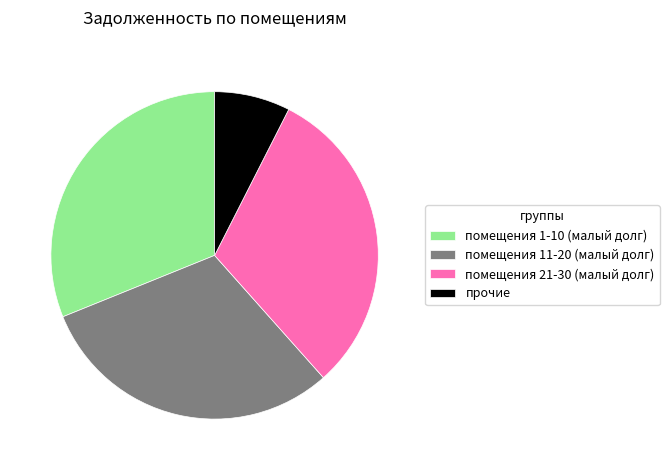

Approximately how many times larger is the value at помещения 1-10 (малый долг) compared to прочие?

4.2